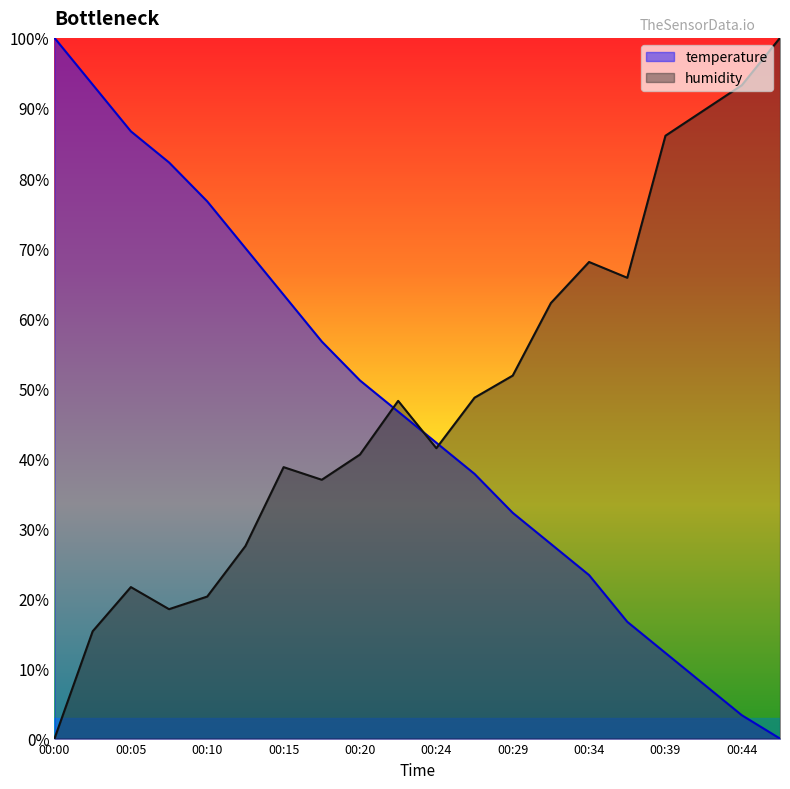

List the series in order of their peak value, lowest first.

temperature, humidity